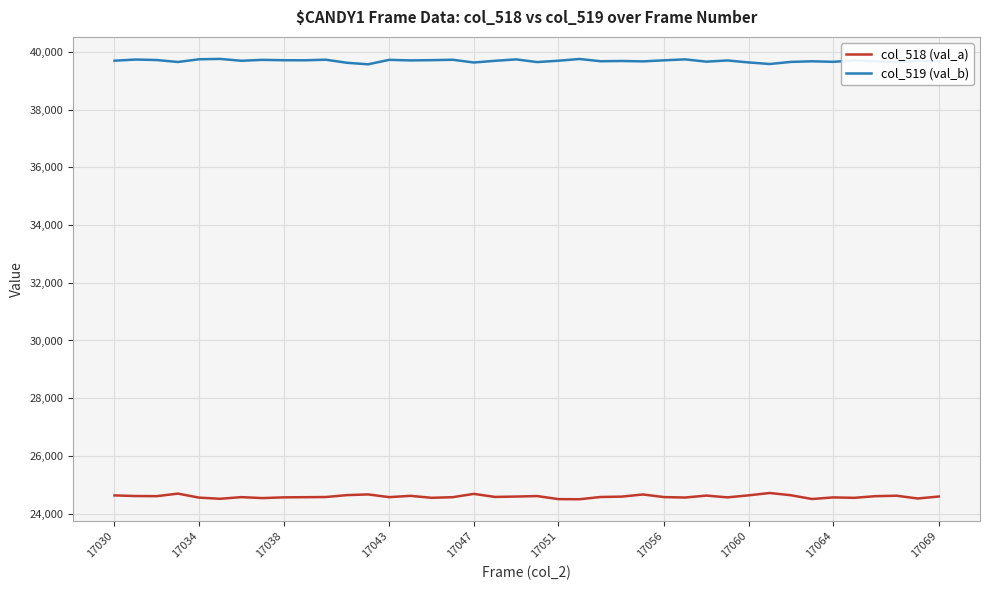

What is the lowest value of the col_518 (val_a) series?

24497